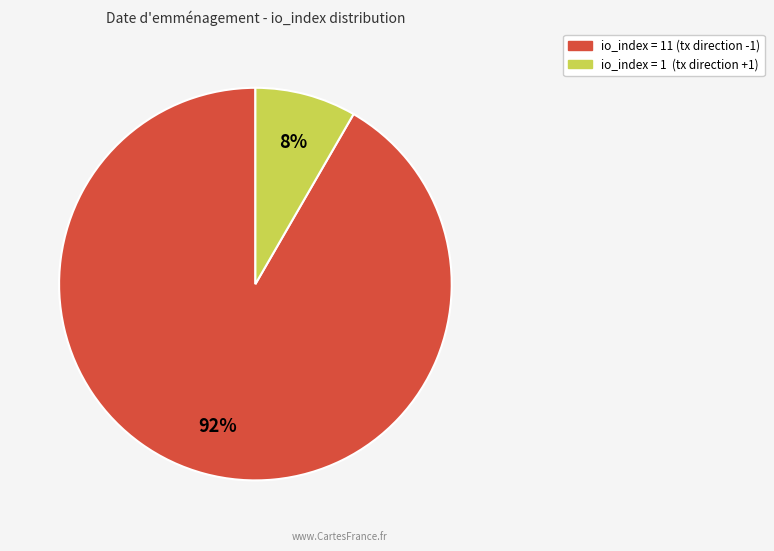

Is there any slice that represents more than half of the pie?

Yes